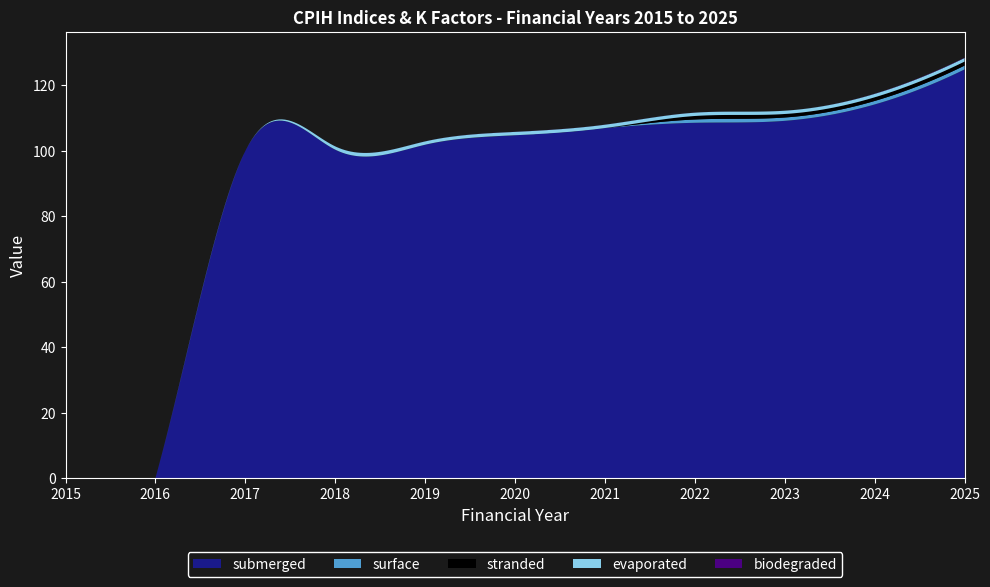

Reading left to right, transcribe all the data shown in this chart.

submerged: 0.0	0.0	99.9	100.3	101.8	104.7	106.9	108.5	109.1	114.1	124.8
surface: 0.0	0.0	0.0	0.0	0.0	0.0	0.0	1.0	1.0	1.1	1.2
stranded: 0.0	0.0	0.0	0.0	0.0	0.0	0.0	1.1	1.1	1.1	1.2
evaporated: 0.0	0.0	0.0	1.0	1.0	1.0	1.0	1.0	1.0	1.0	1.1
biodegraded: 0.0	0.0	0.0	0.0	0.0	0.0	0.0	0.0	0.0	0.0	0.1